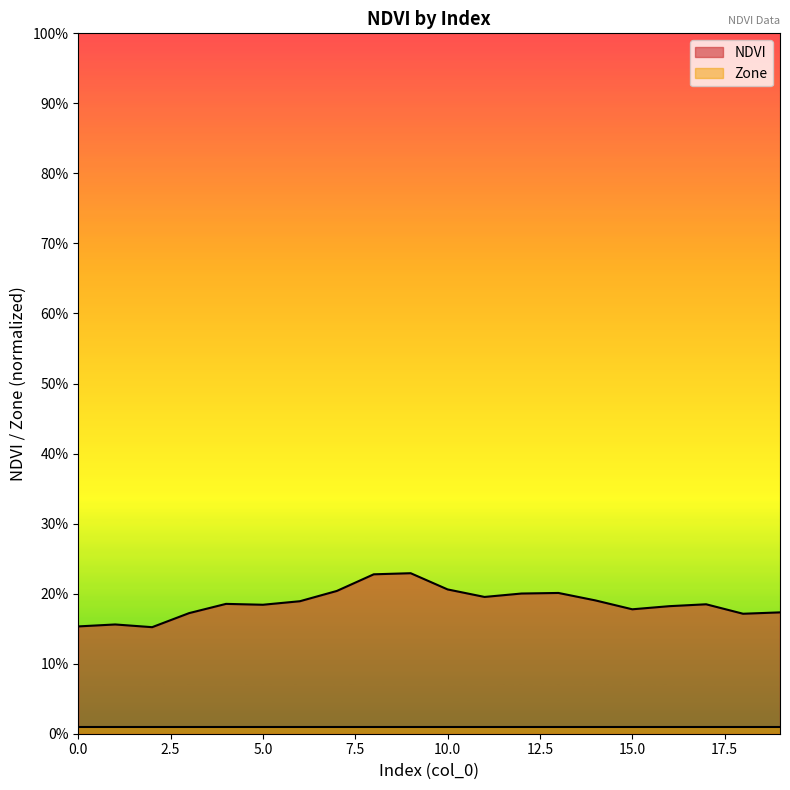

Between 18 and 19, which is larger?

19